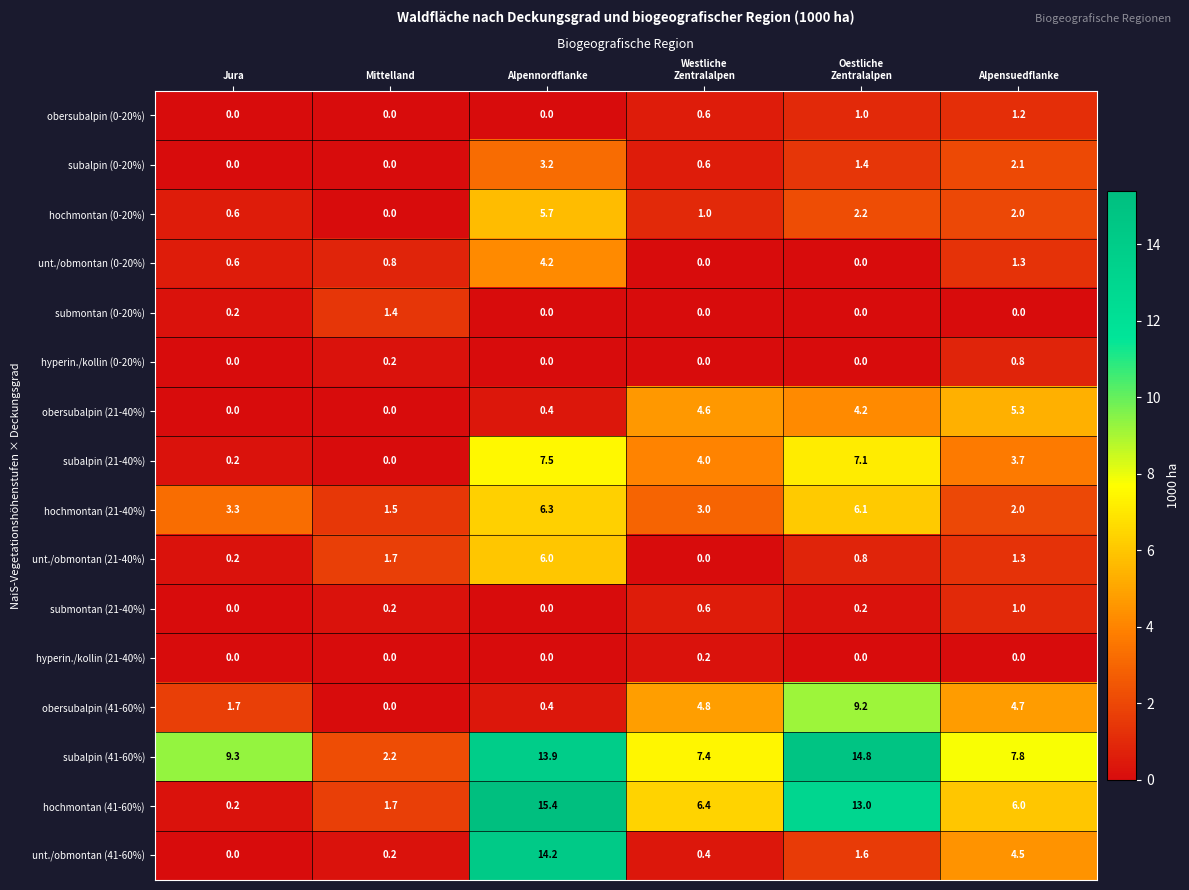

Which category has the highest value across all series?

Alpennordflanke